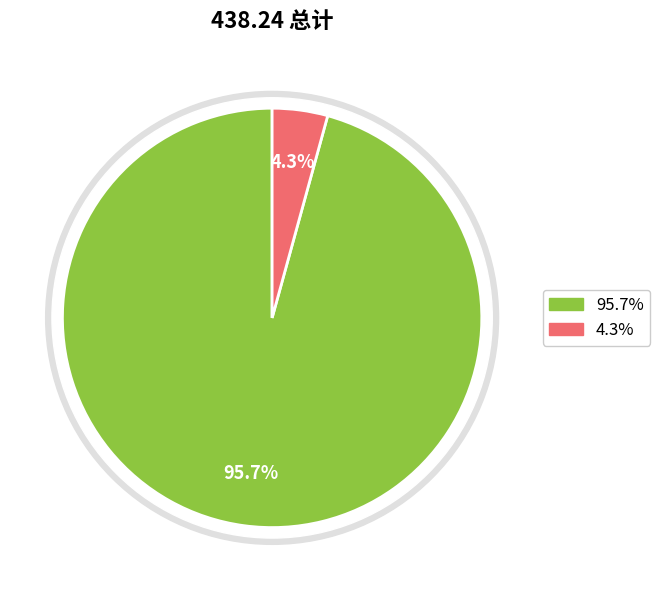

What is the ratio of the value at A/互联网金融概论 to the value at A/英语学术论文写作?

22.4